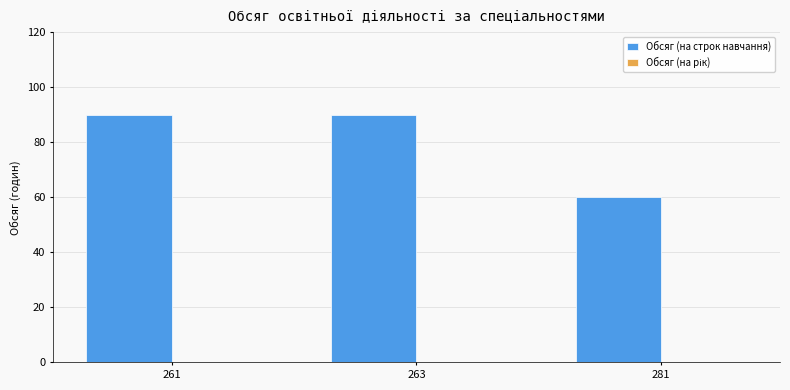

What is the maximum value shown in the chart?

90